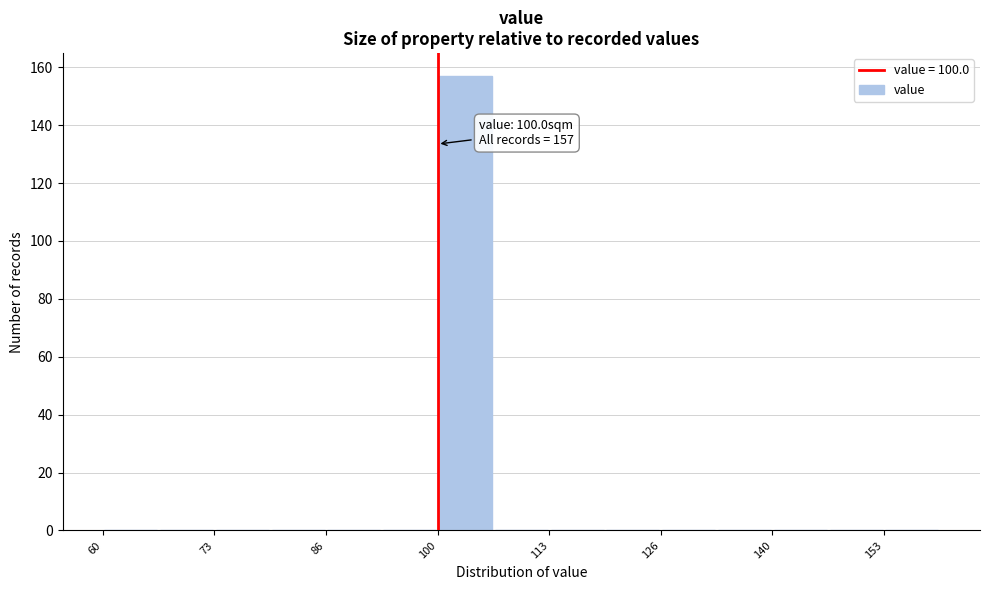

Around what value on the x-axis is the tallest bar? Give the approximate position of its centre, as read against the axis.

104